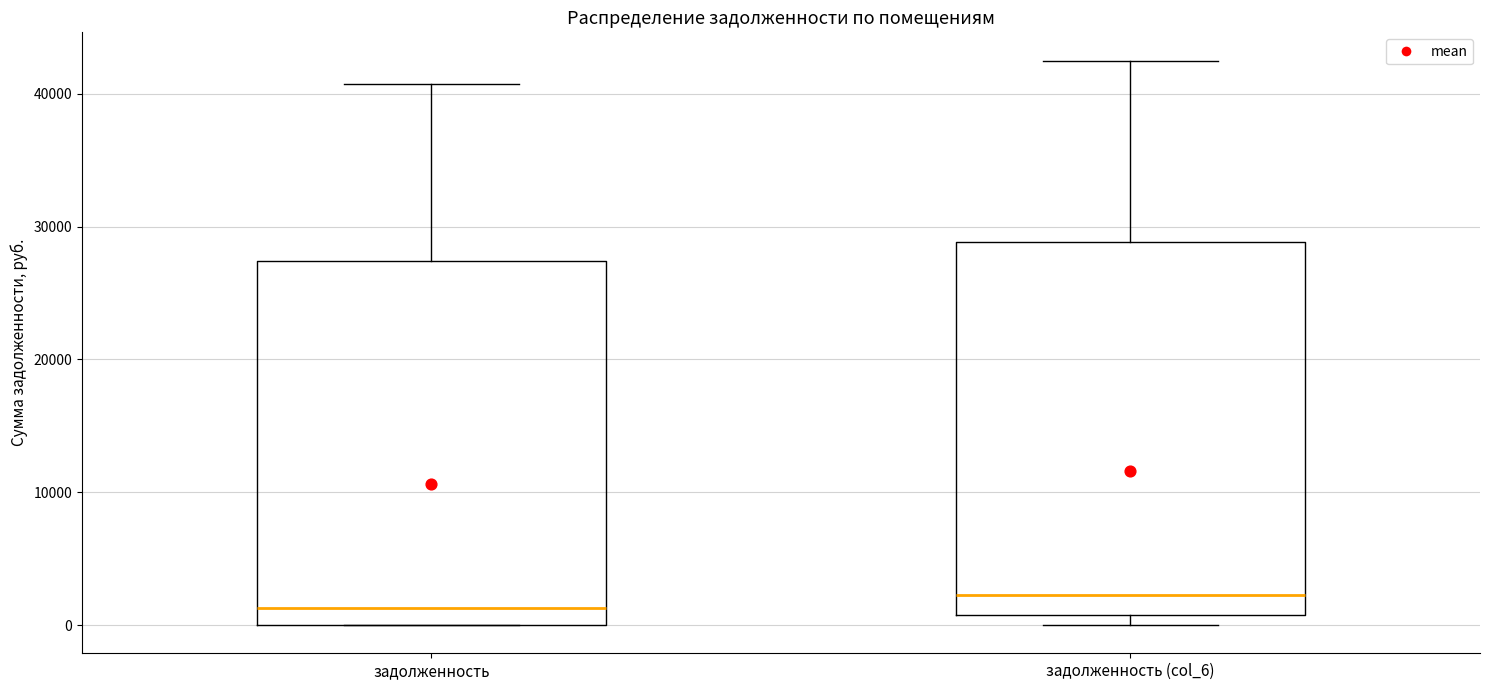

Where is the lower edge of the box for задолженность on the y-axis? The values are not printed on the chart, so give them approximately, as read against the axis.

0